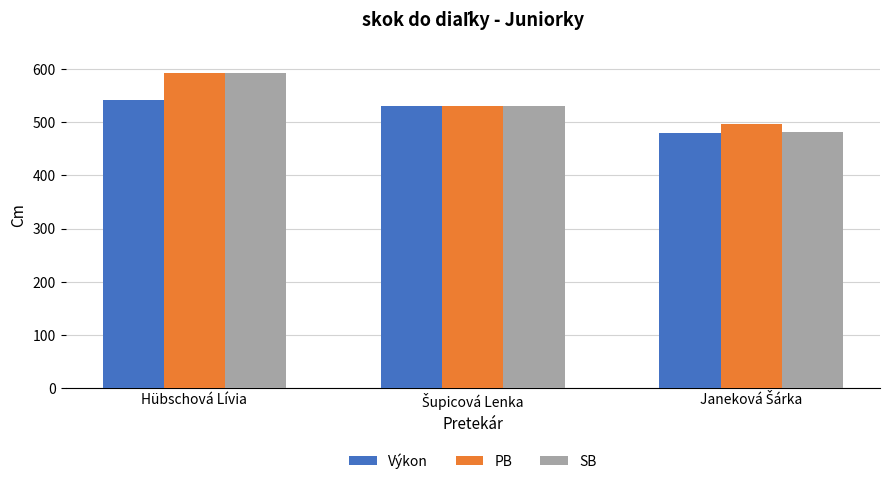

What is the difference between the second highest and minimum values in the Výkon series?

51